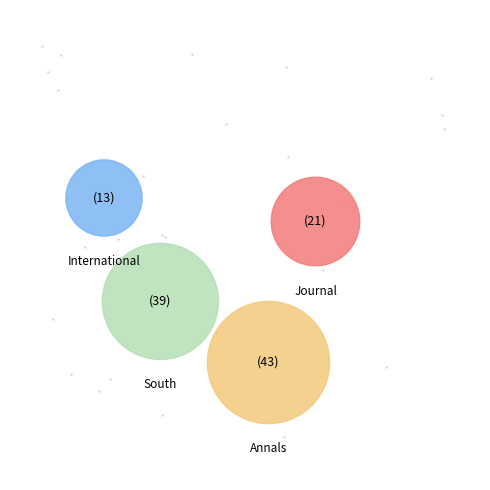

Rank the categories by value from highest to lowest.

Annals of Agricultural Sciences, South African Journal of Enology and Viticulture, Journal of Nutrition and Metabolism, International Journal of Food Science